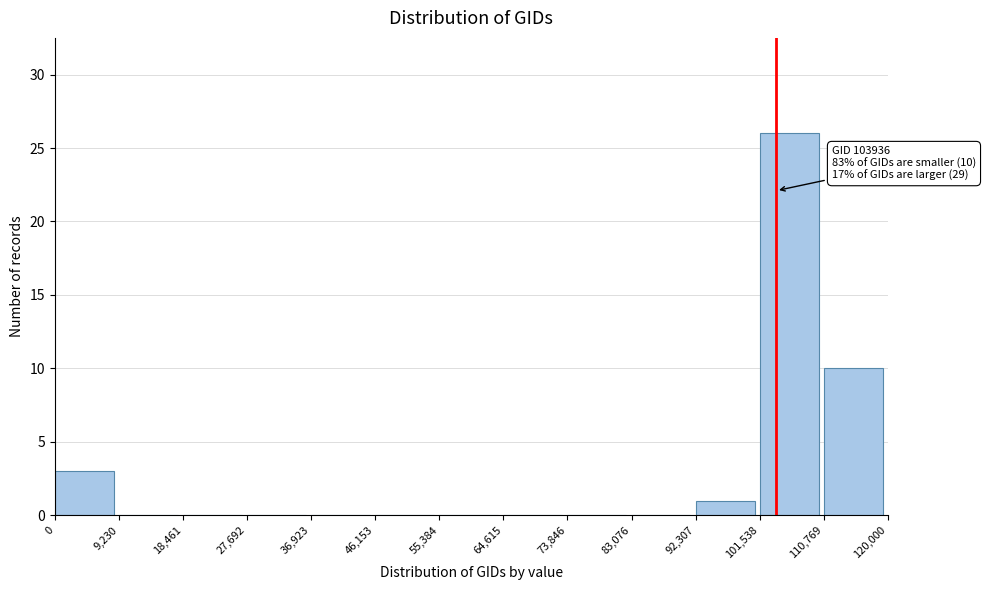

Which range on the x-axis has the tallest bar?

101,538 to 110,769